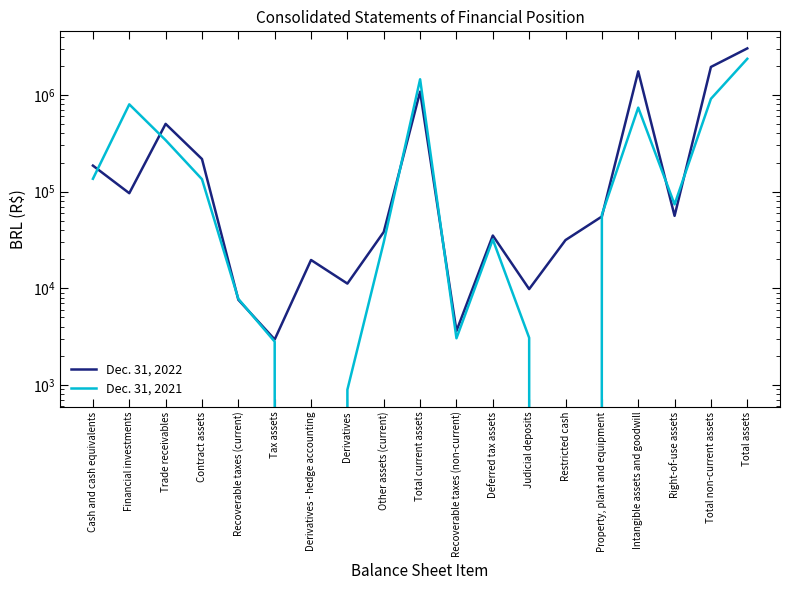

Where is the first local maximum for Dec. 31, 2021?

Financial investments